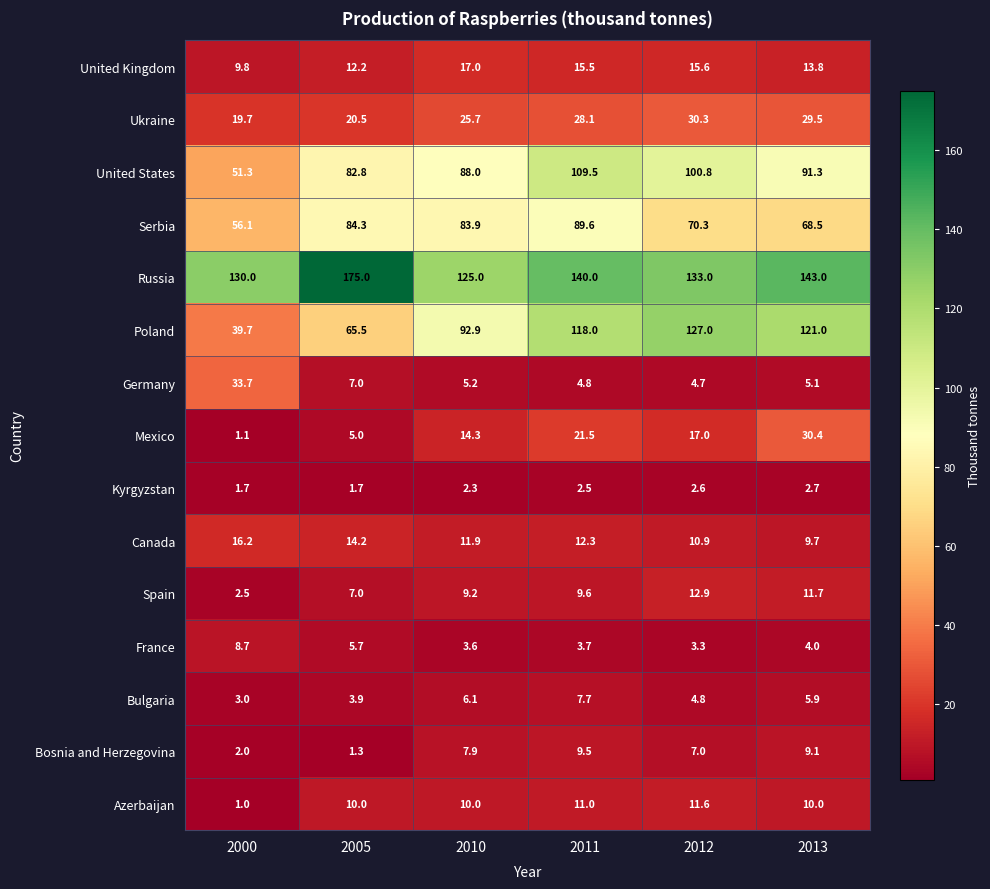

The value of Serbia at 2005 is 134.7. True or false?

False